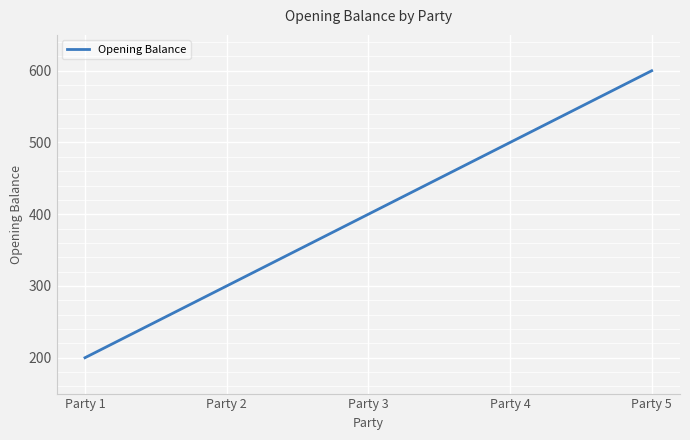

What is the average value?

400.0